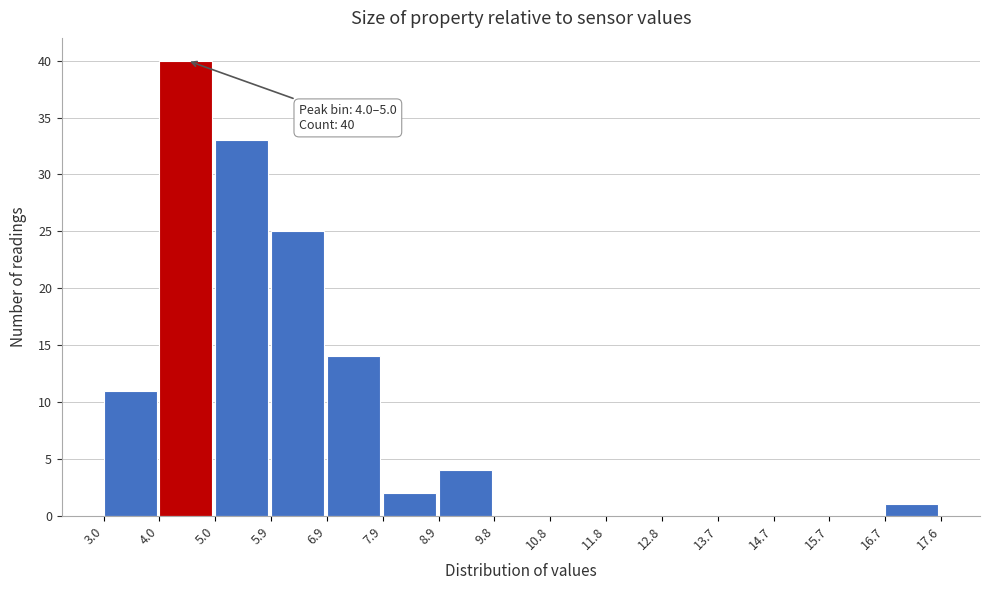

Over which range of the x-axis is the bar tallest?

4.0 to 5.0